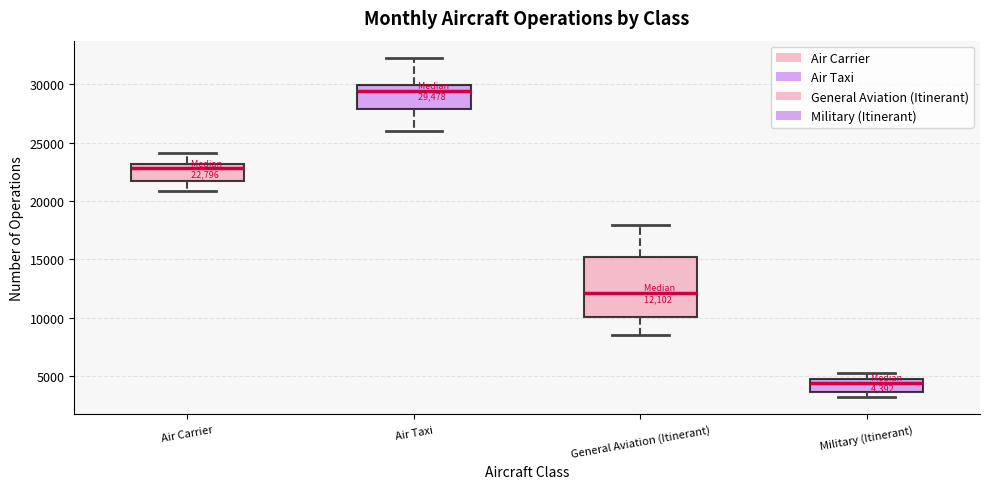

Which box is the tallest, from its lower edge to its upper edge?

General Aviation (Itinerant)